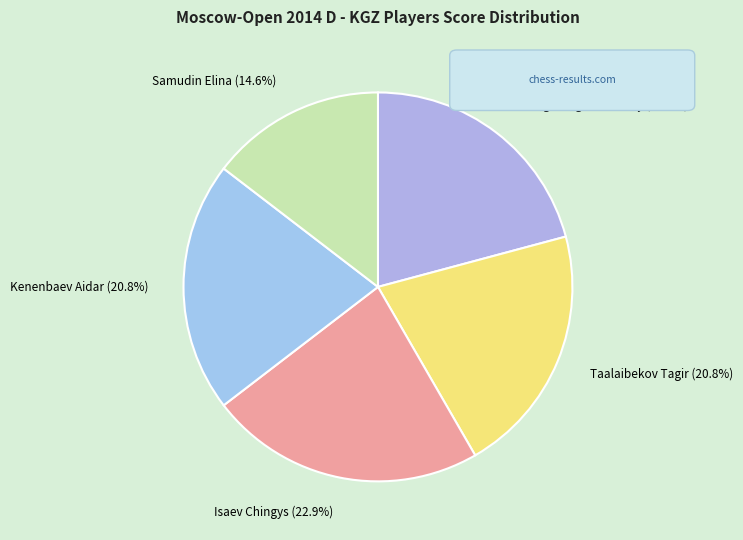

Is Samudin Elina the majority of the pie?

No